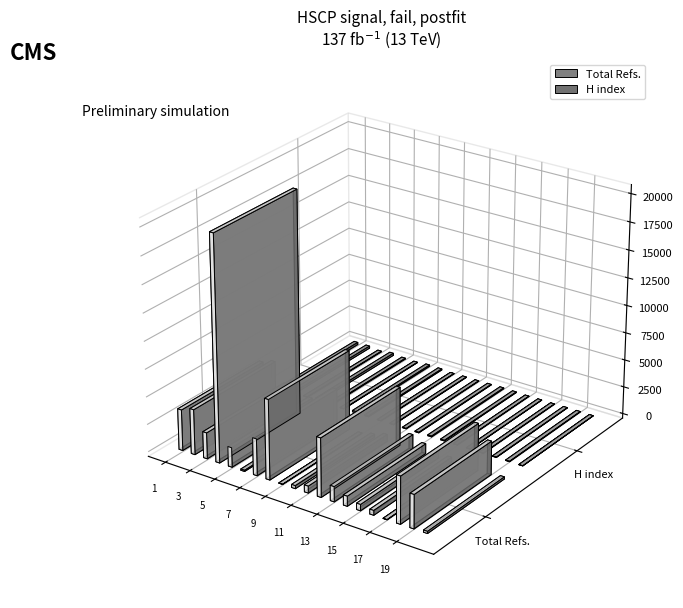

What are all the series names shown in the legend?

Total Refs., H index